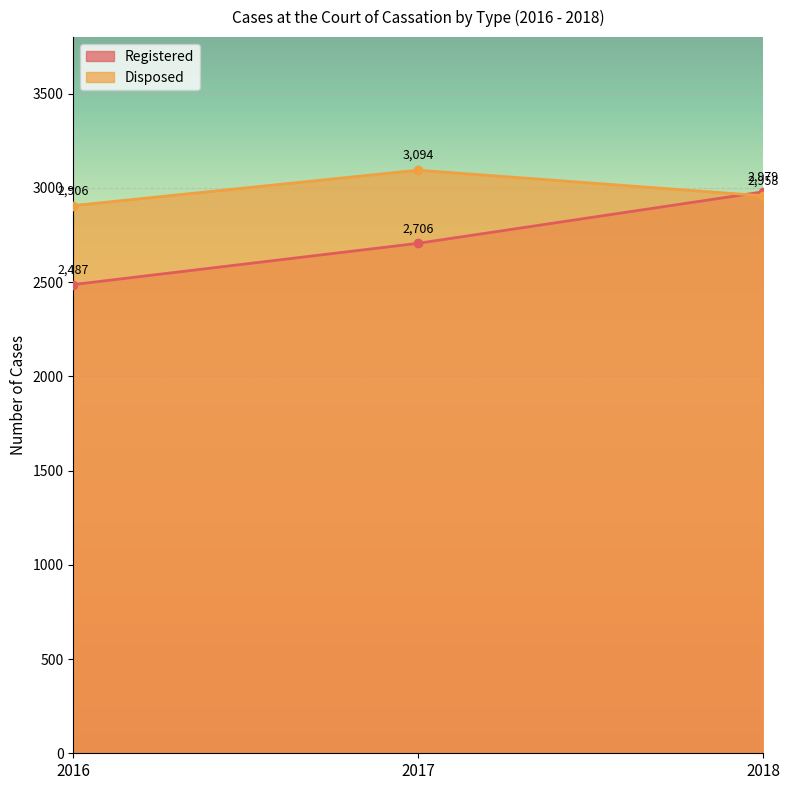

What are all the series names shown in the legend?

Registered, Disposed